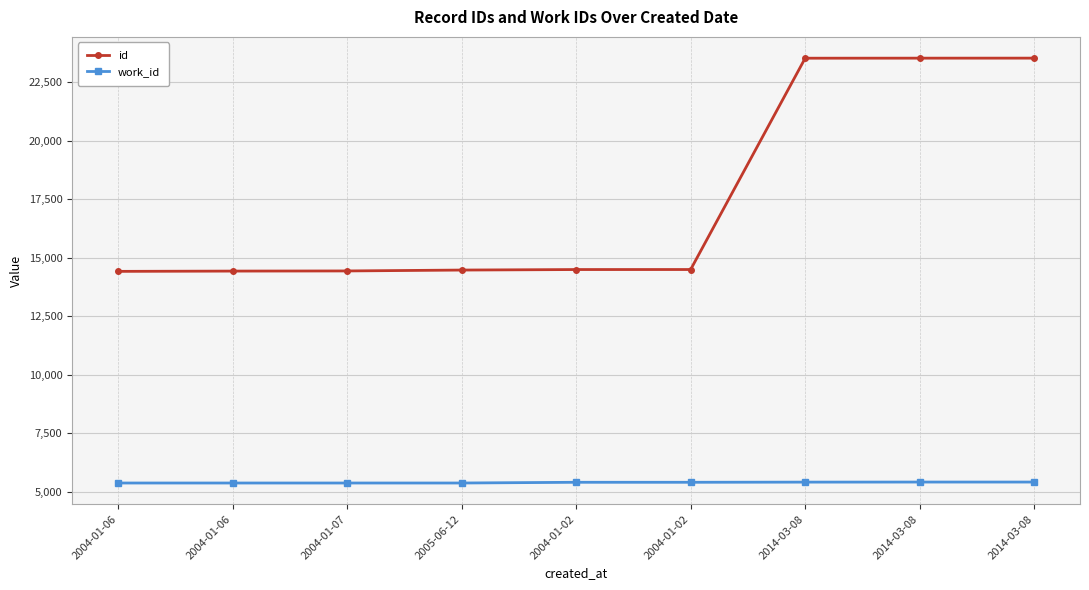

How many lines are shown in the chart?

2